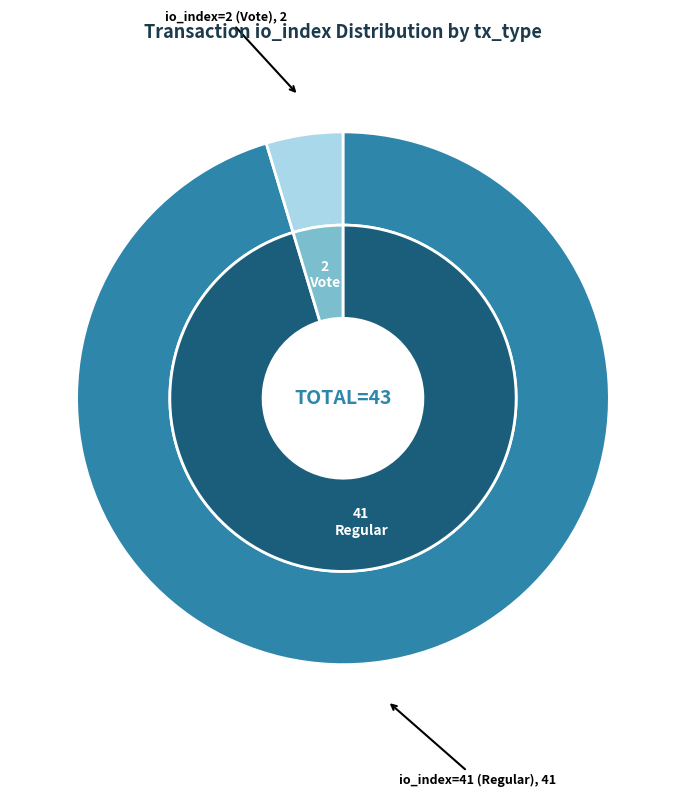

Is 1 the majority of the pie?

No